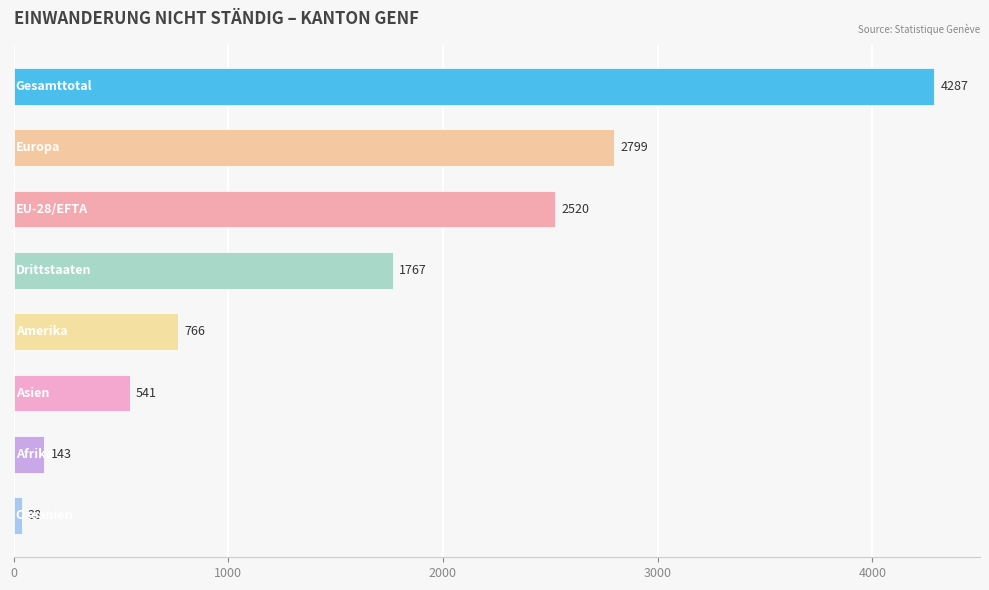

What is the value of the 4th bar from the top?

1767